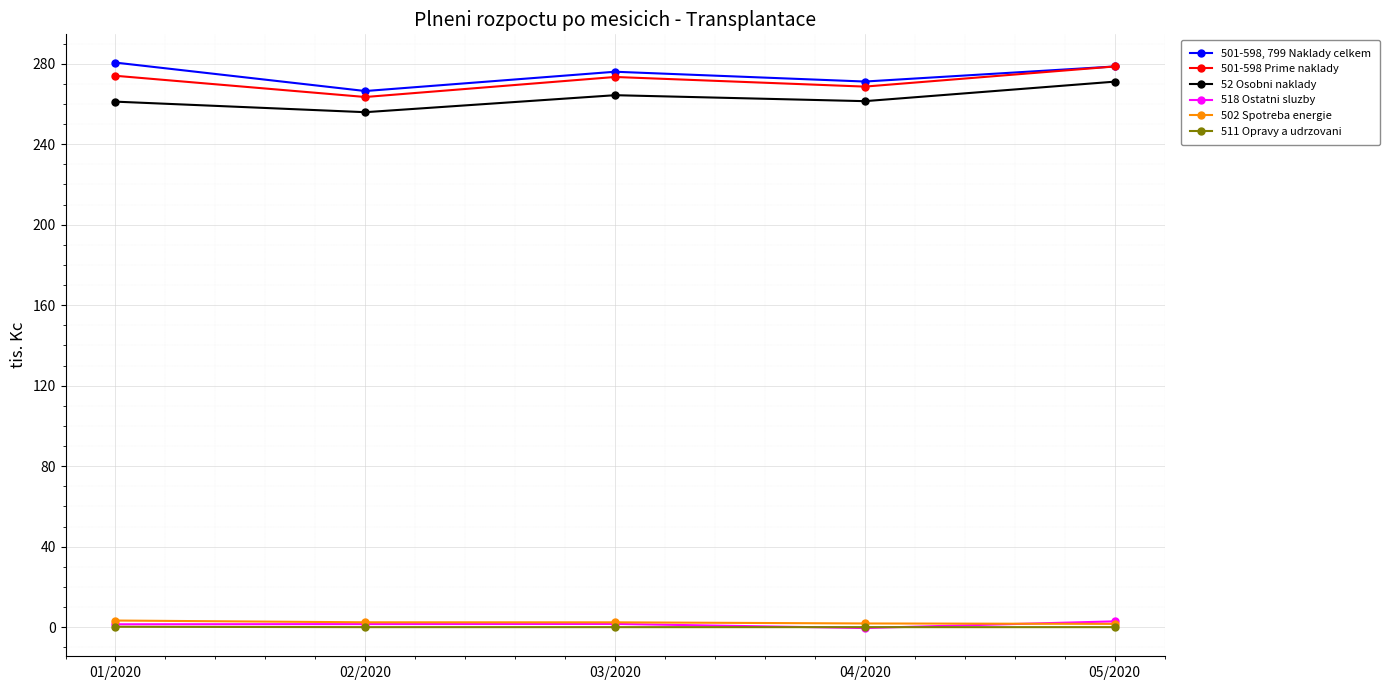

True or false: 501-598 Prime naklady and 511 Opravy a udrzovani cross at least once.

False